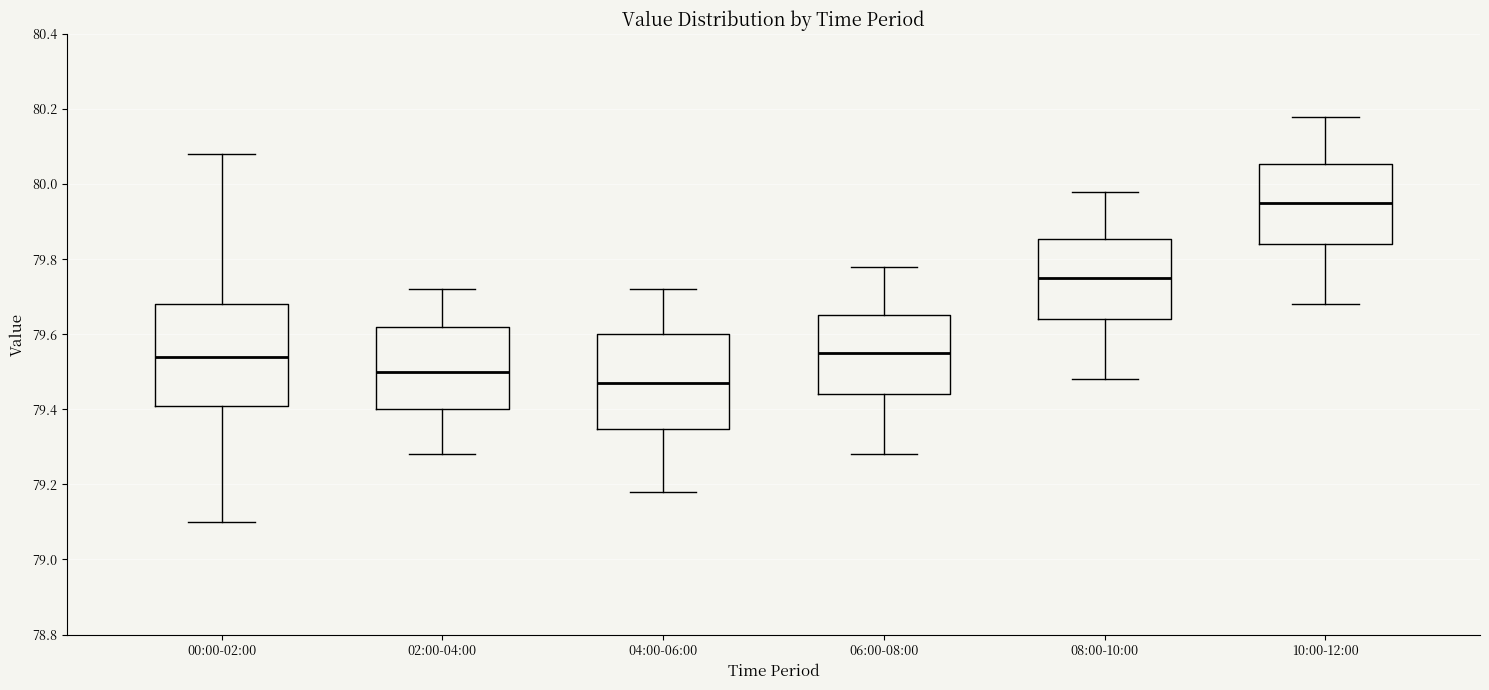

Reading left to right, read every box against the y-axis: the position of its median line, the range the box covers, and the ends of its whiskers. The values are not printed on the chart, so give them approximately, as read against the axis.

00:00-02:00: median 79.54, box 79.42 to 79.68, whiskers 79.10 to 80.08
02:00-04:00: median 79.50, box 79.40 to 79.62, whiskers 79.28 to 79.72
04:00-06:00: median 79.48, box 79.34 to 79.60, whiskers 79.18 to 79.72
06:00-08:00: median 79.56, box 79.44 to 79.66, whiskers 79.28 to 79.78
08:00-10:00: median 79.76, box 79.64 to 79.86, whiskers 79.48 to 79.98
10:00-12:00: median 79.96, box 79.84 to 80.06, whiskers 79.68 to 80.18